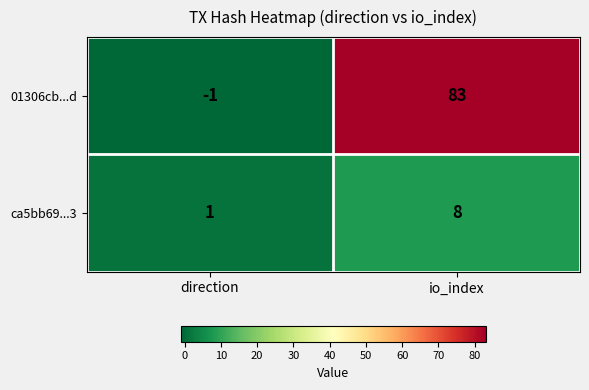

At which category does the chart reach its minimum across all series?

direction